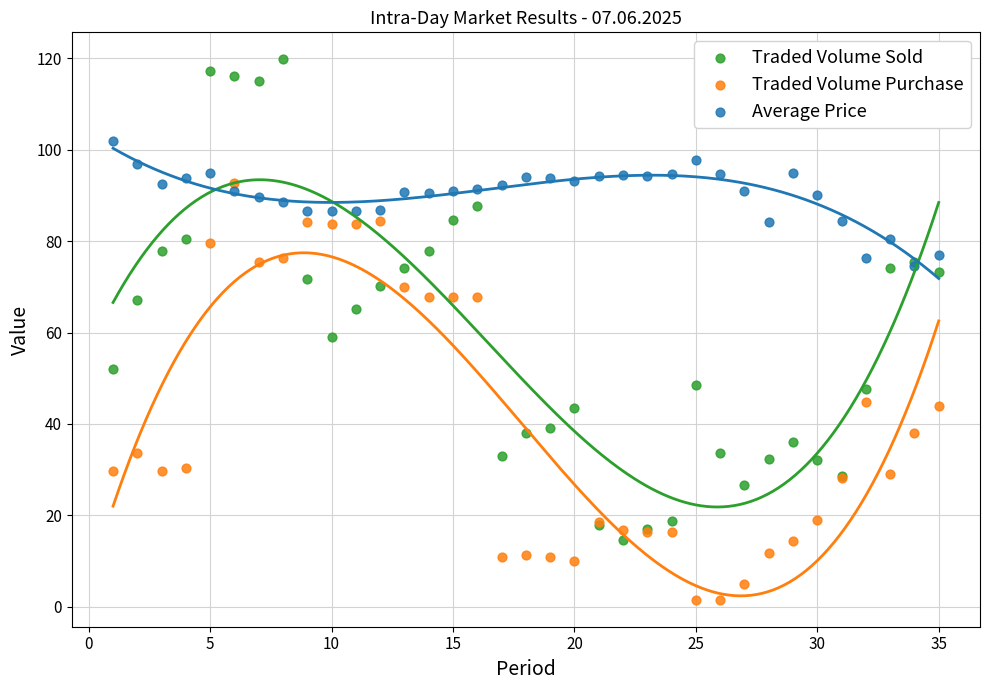

Which series reaches the minimum Y coordinate?

Traded Volume Purchase